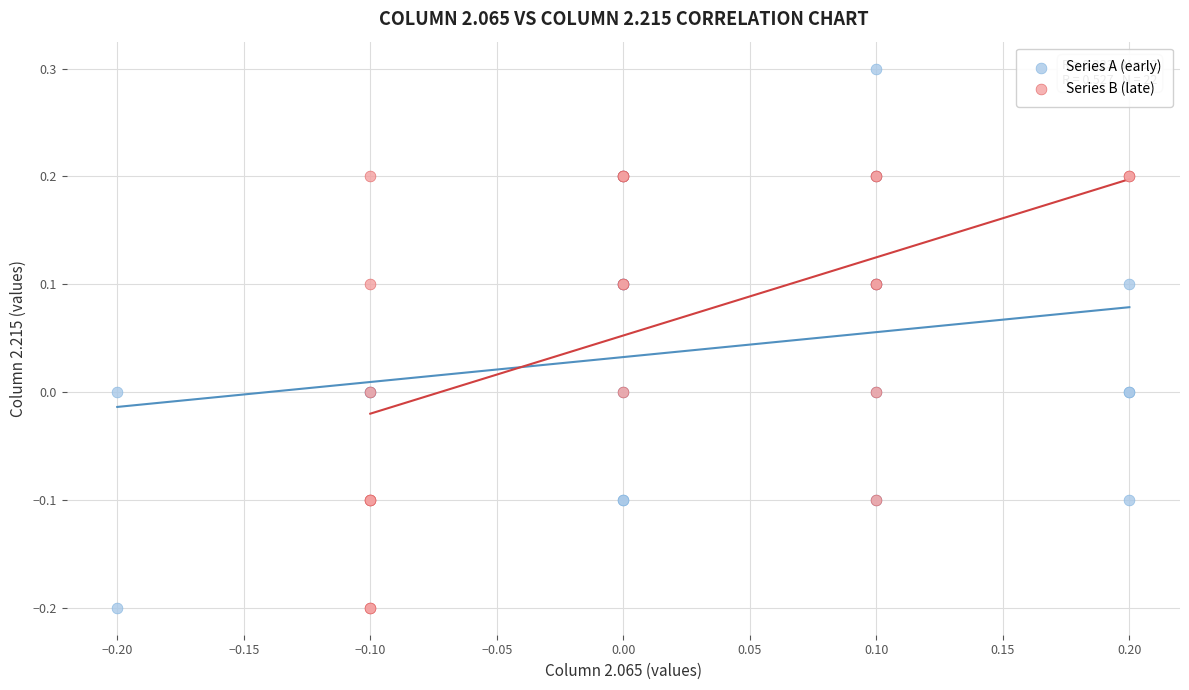

Which series contains the highest Y value?

Series A (early)